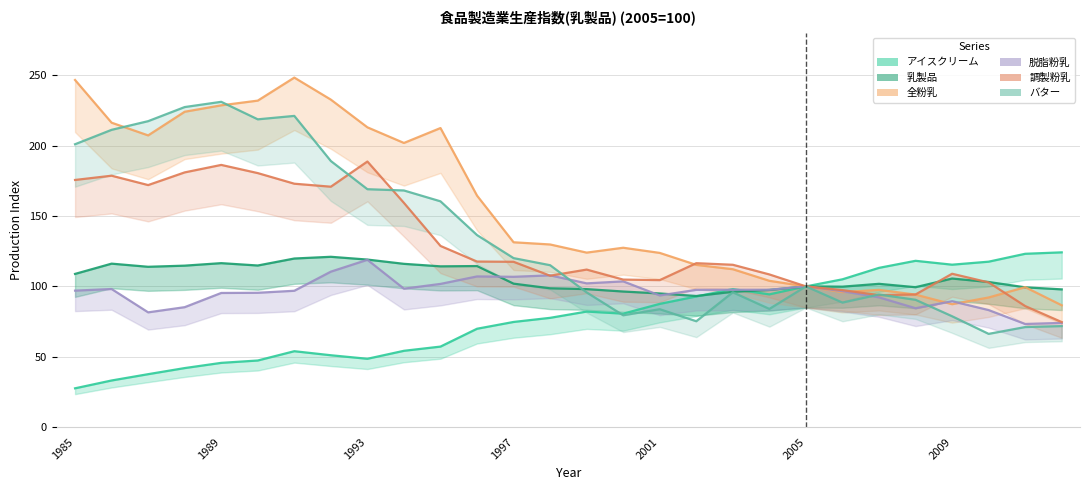

How many values in the バター series are below 115?

14